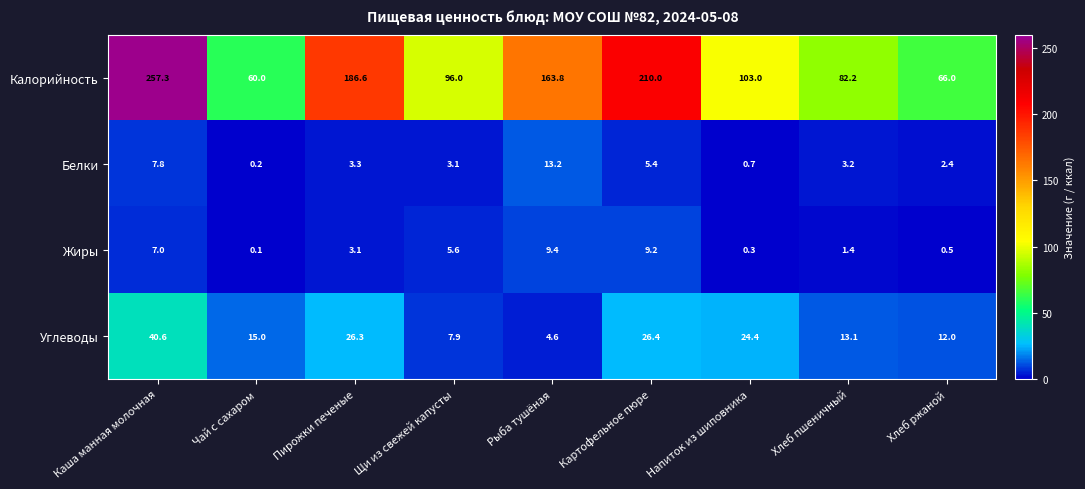

Which series has the largest range (max minus min)?

Калорийность